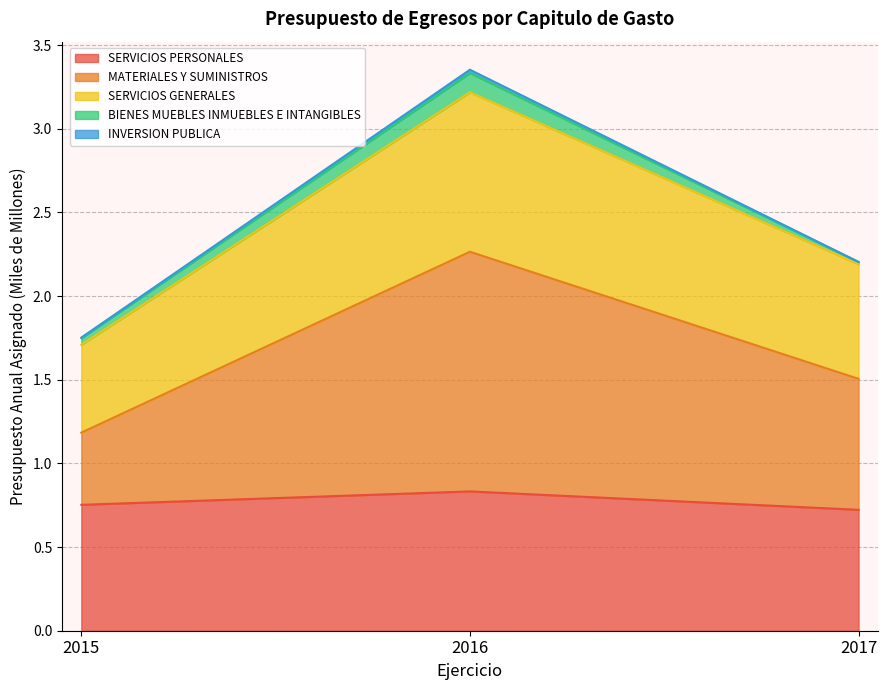

At which category is the sum across all series the highest?

2016